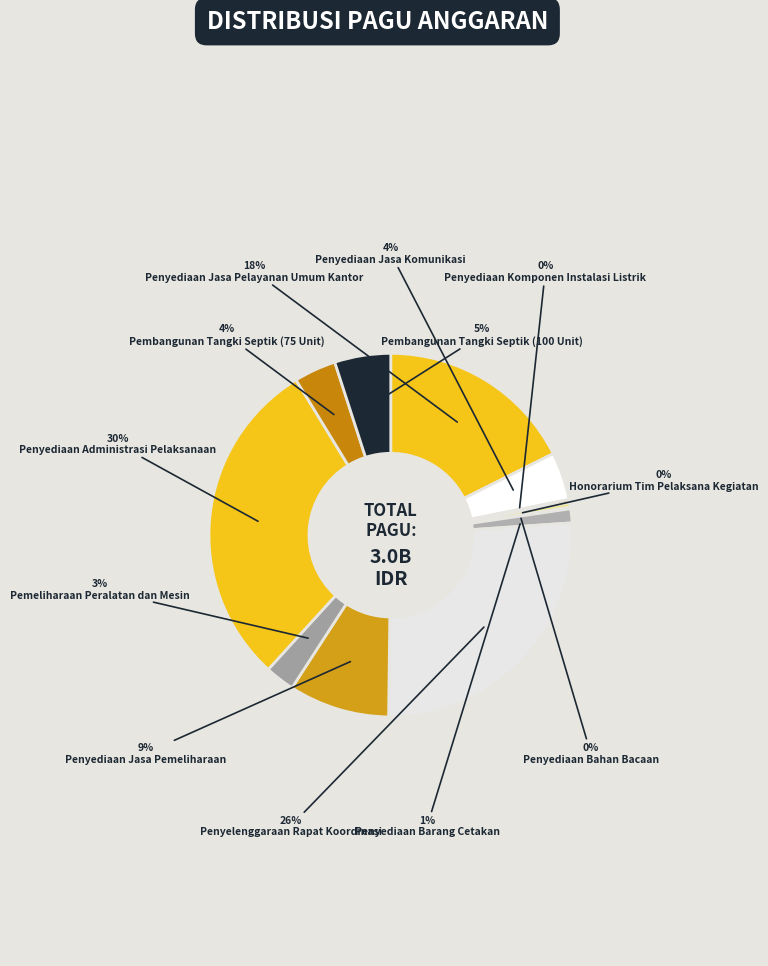

How many slices are in this pie chart?

12